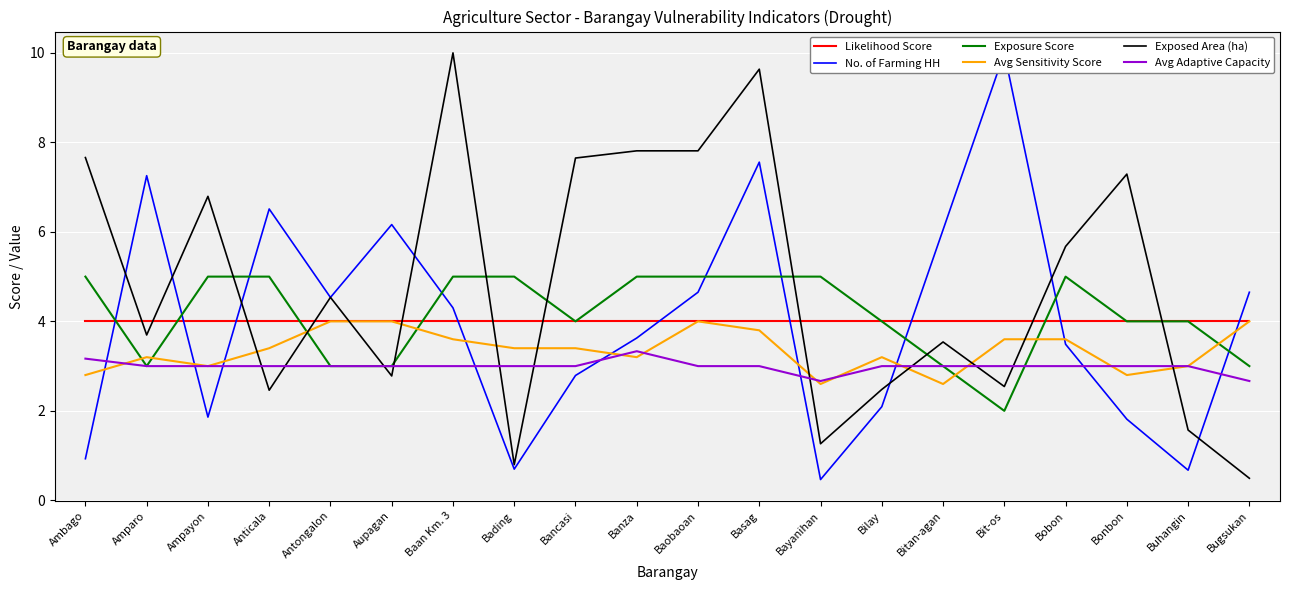

True or false: Avg Sensitivity Score has more than 1 points higher than both neighbors.

True